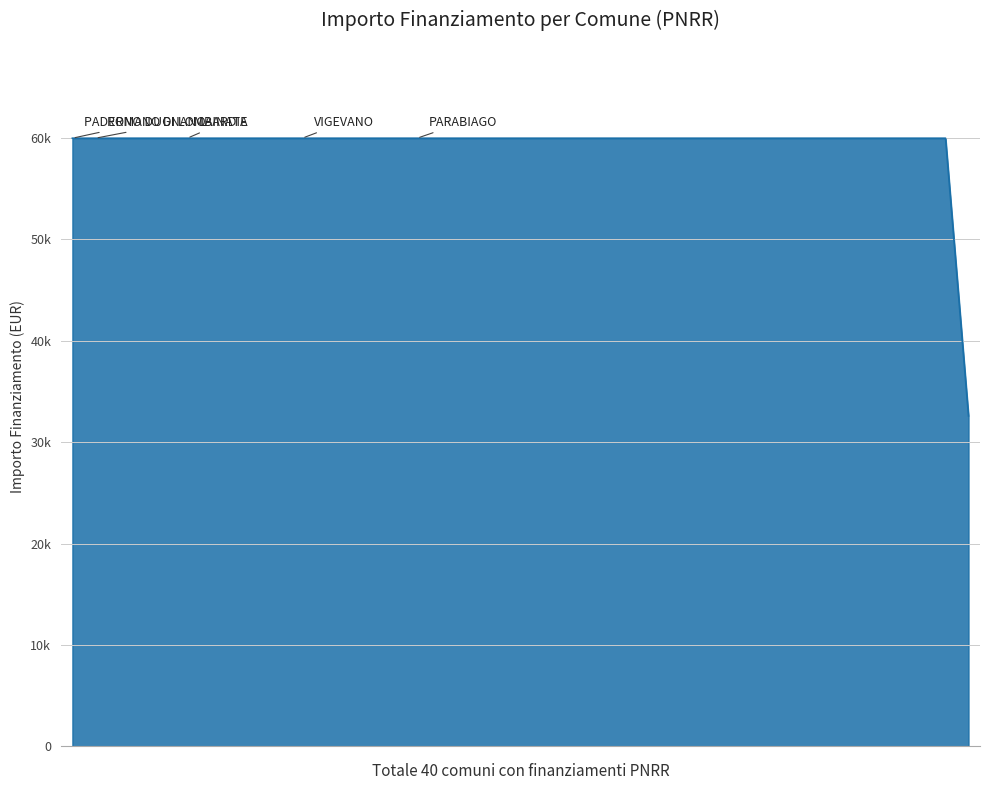

Does the chart display data point markers on the line(s)?

No